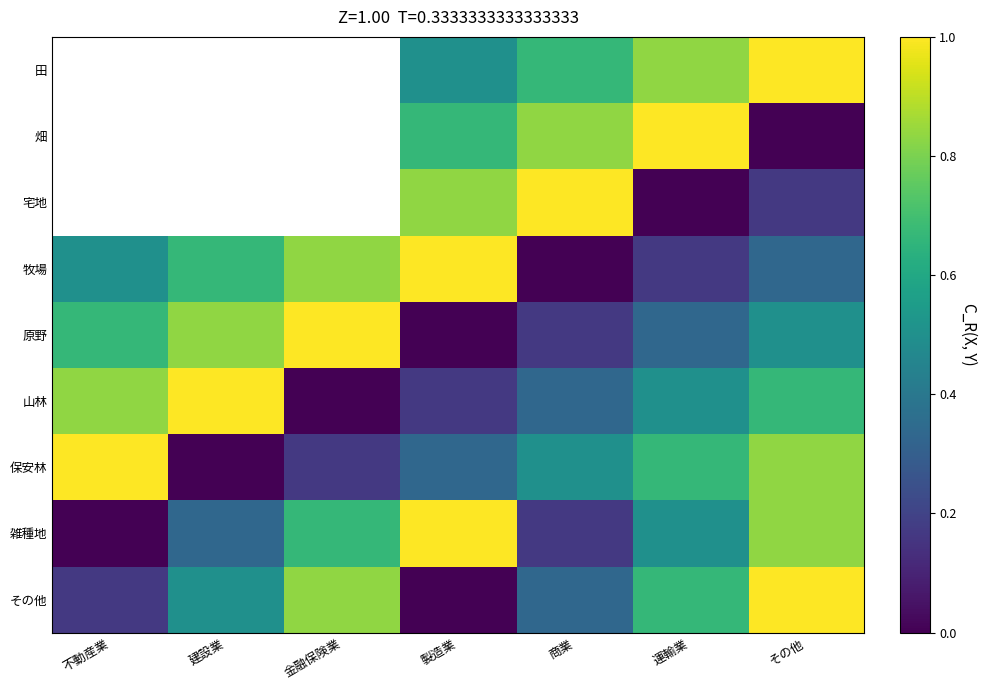

How many categories are shown in the chart?

7